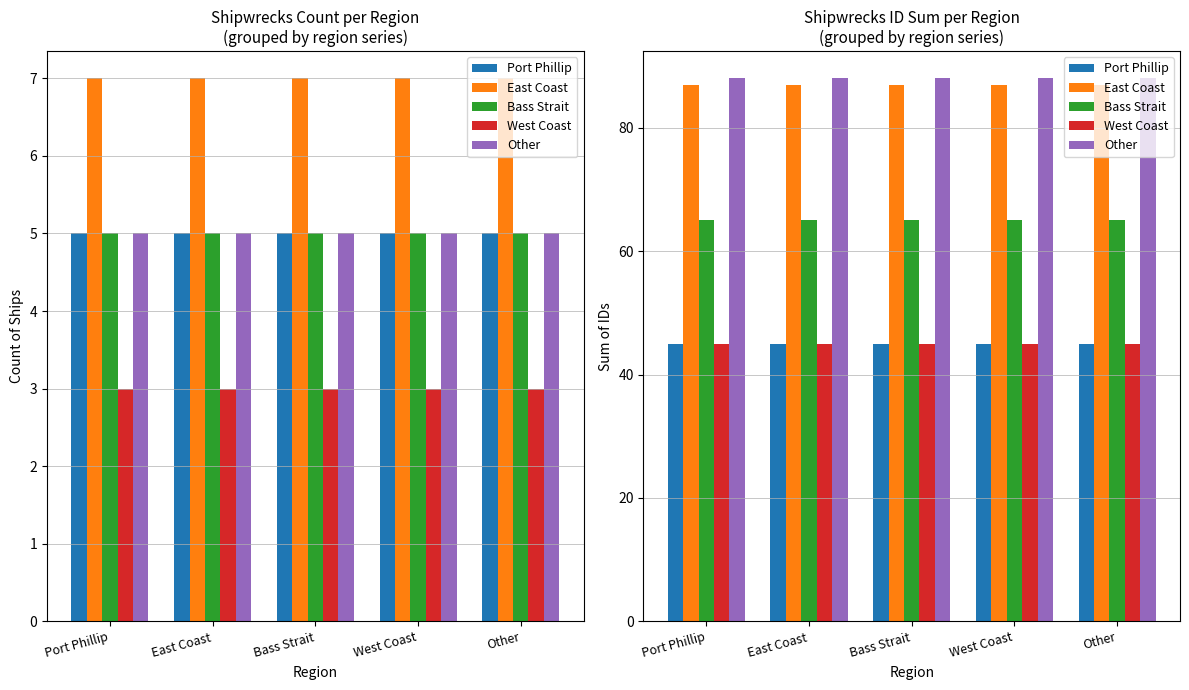

Between Port Phillip and East Coast, which series saw the biggest shift?

Port Phillip